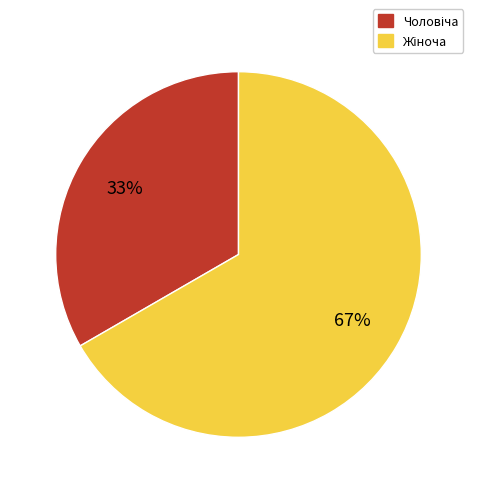

How many slices are in this pie chart?

2